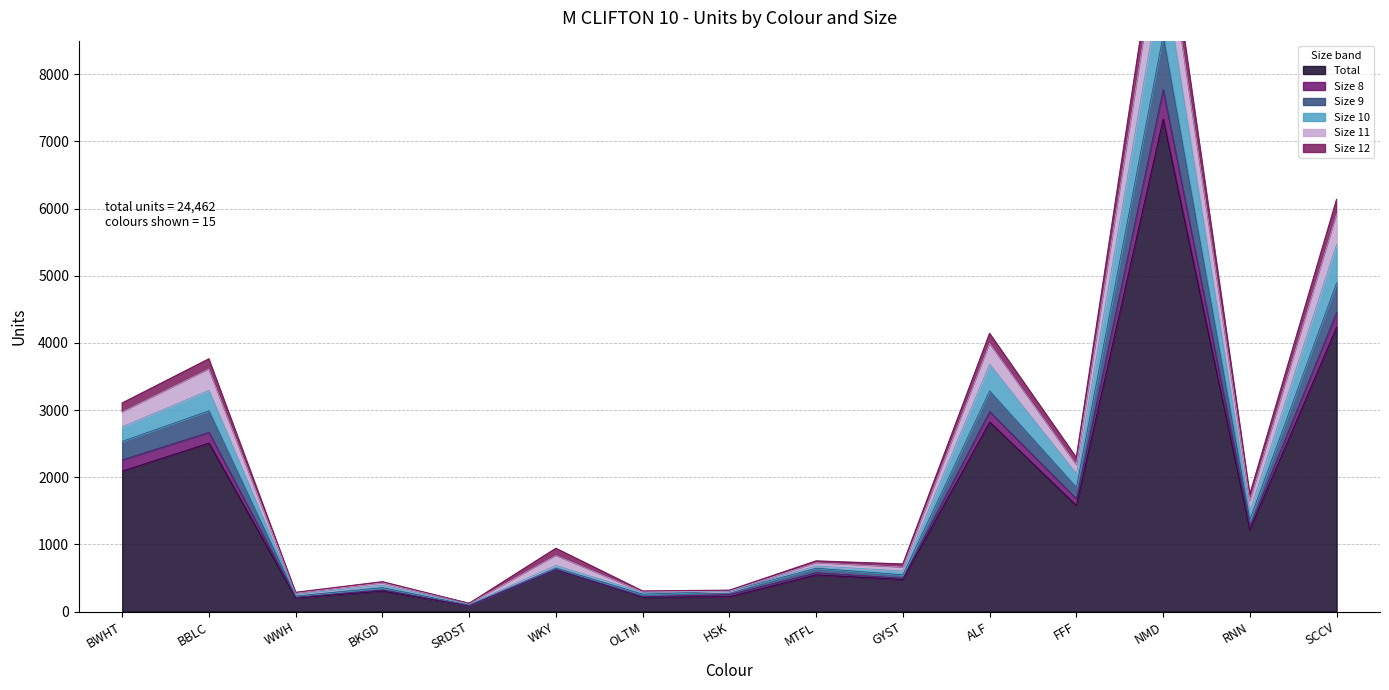

What position from the right is WWH?

13